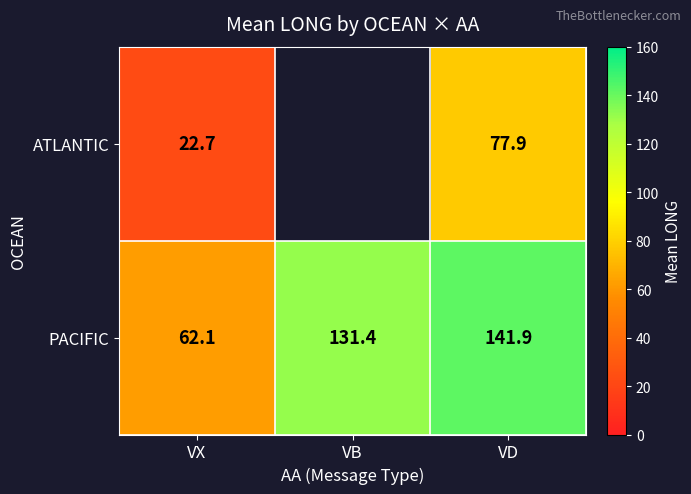

Is it true that PACIFIC equals 91.4 at VD?

False